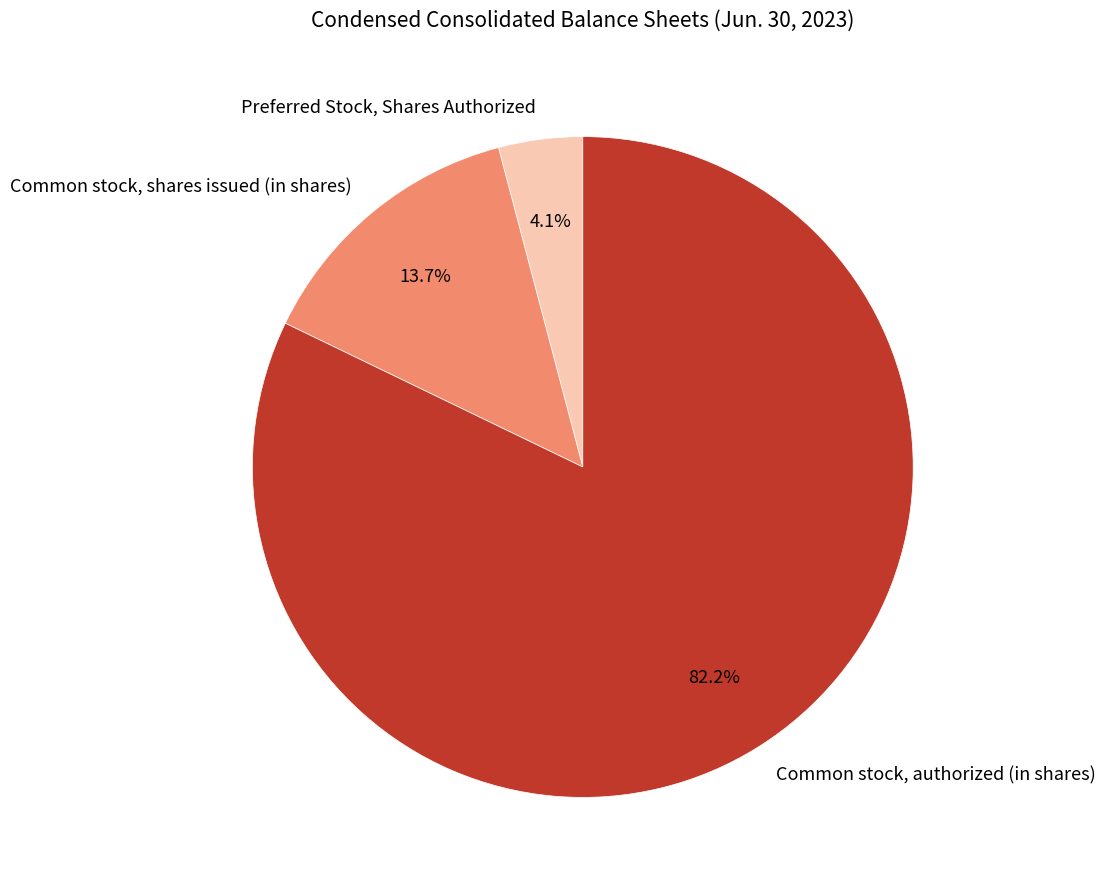

True or false: Common stock, authorized (in shares) accounts for 92% of the total.

False